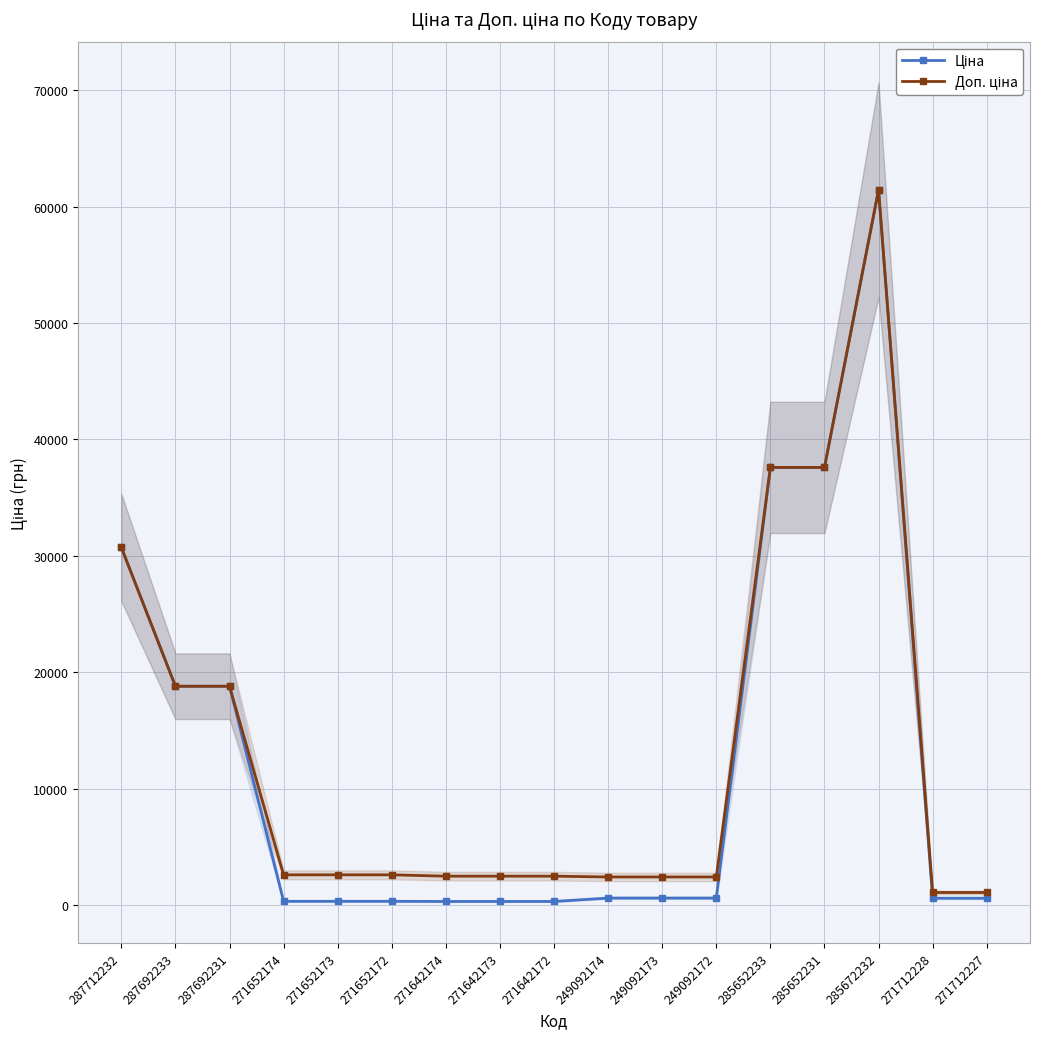

What is the label of the 16th point from the right?

287692233